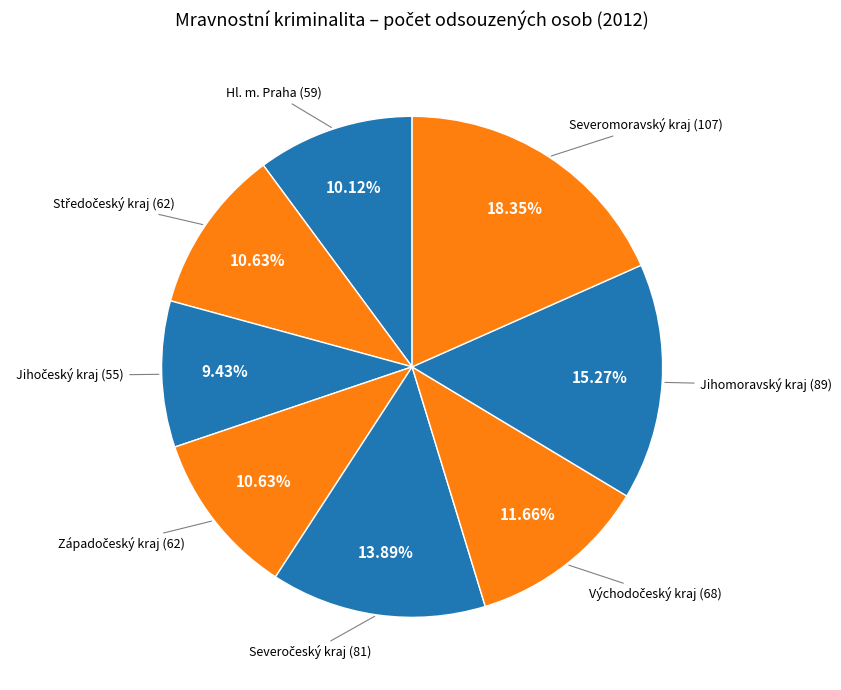

How many slices are in this pie chart?

8